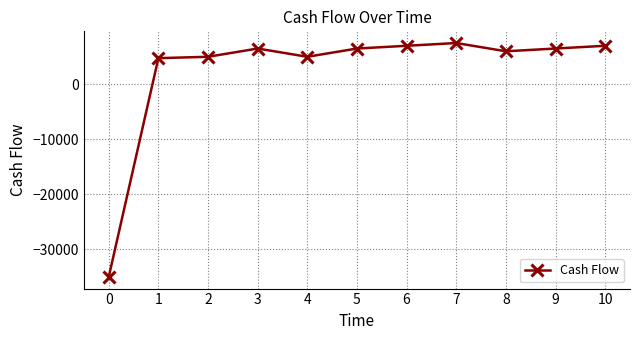

True or false: the data has more than 1 interior local peaks.

True